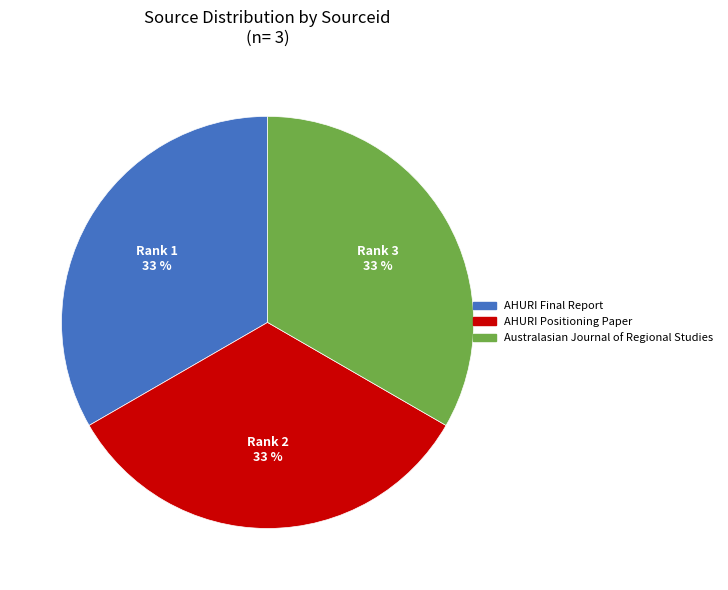

True or false: Rank 2 accounts for 22% of the total.

False